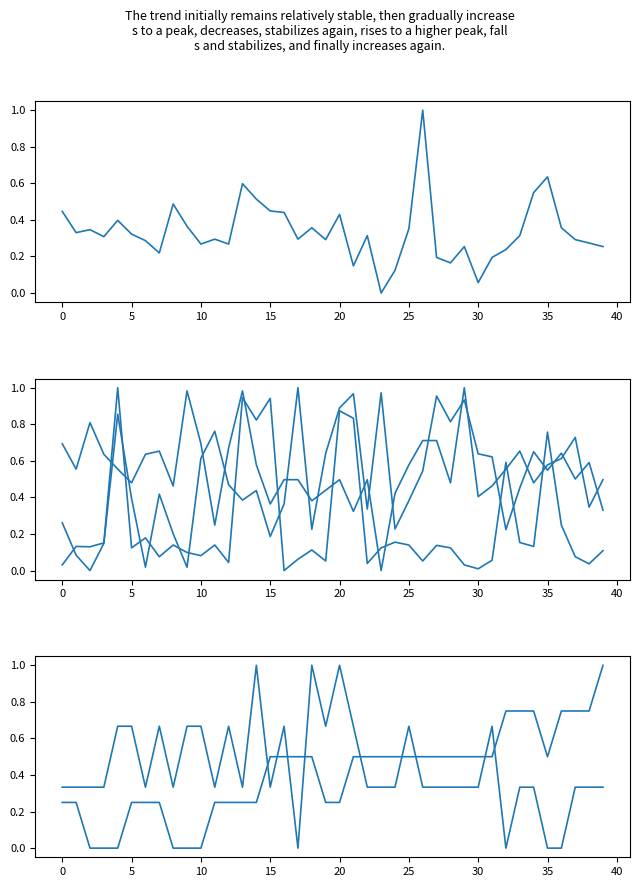

Is it true that SDS_P2 equals 1.1 at 26?

False